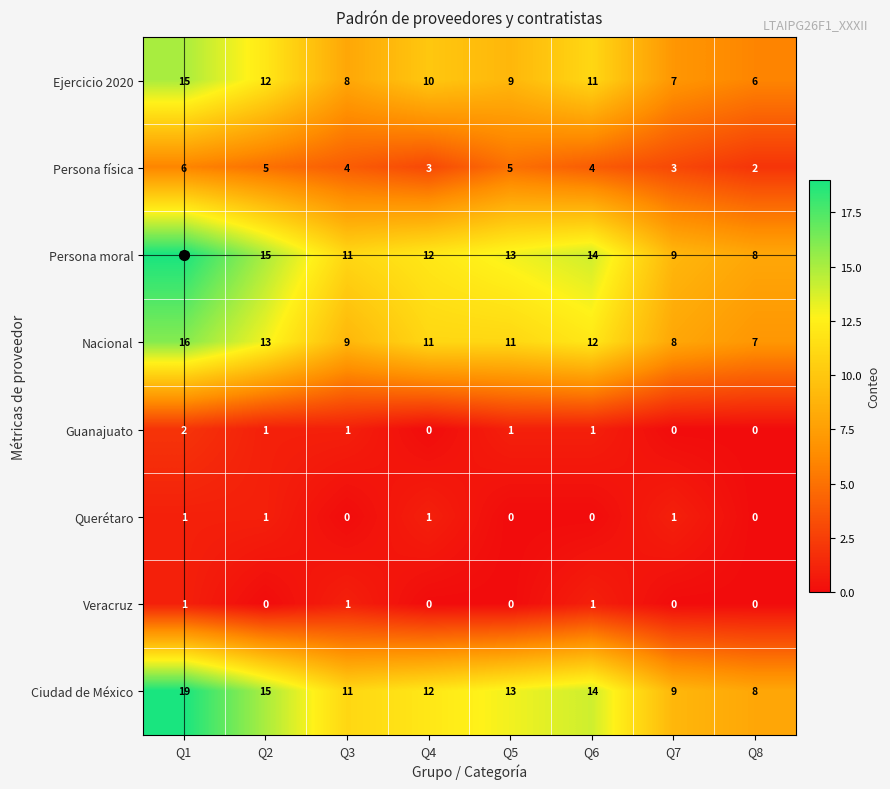

Is it true that Veracruz equals 0 at Q8?

True